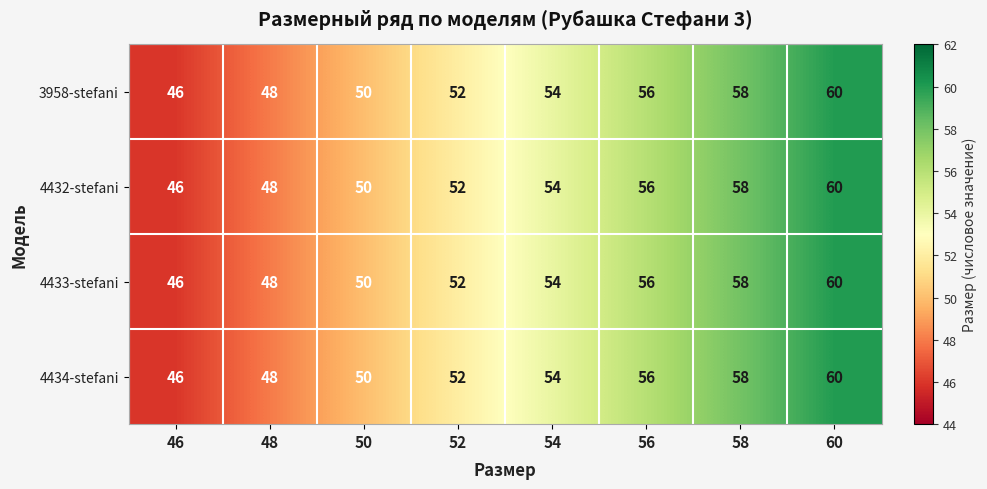

What is the difference between the maximum and minimum values in the 4432-stefani series?

14